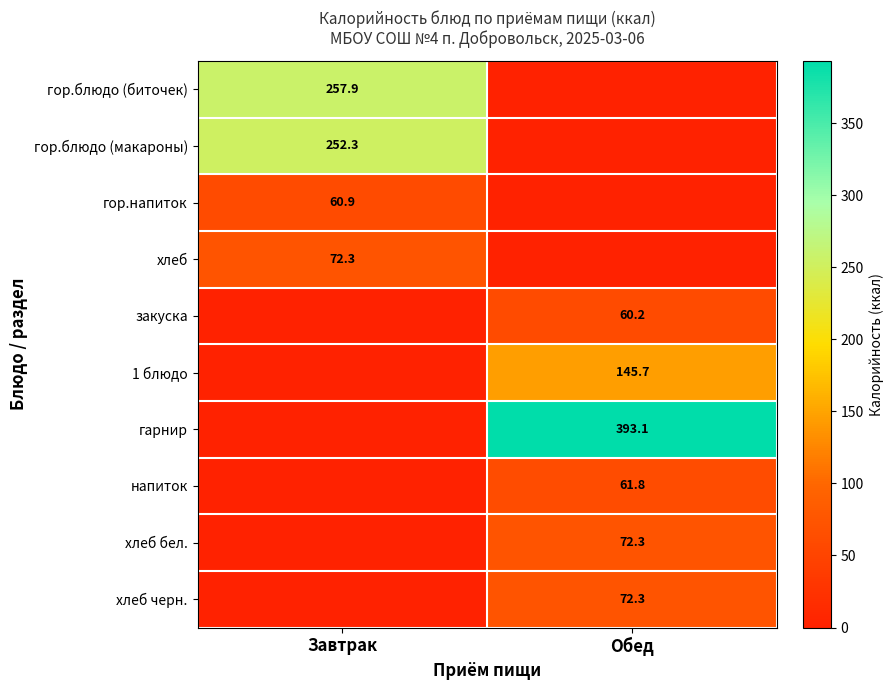

Which has a higher value, Завтрак or Обед?

Обед